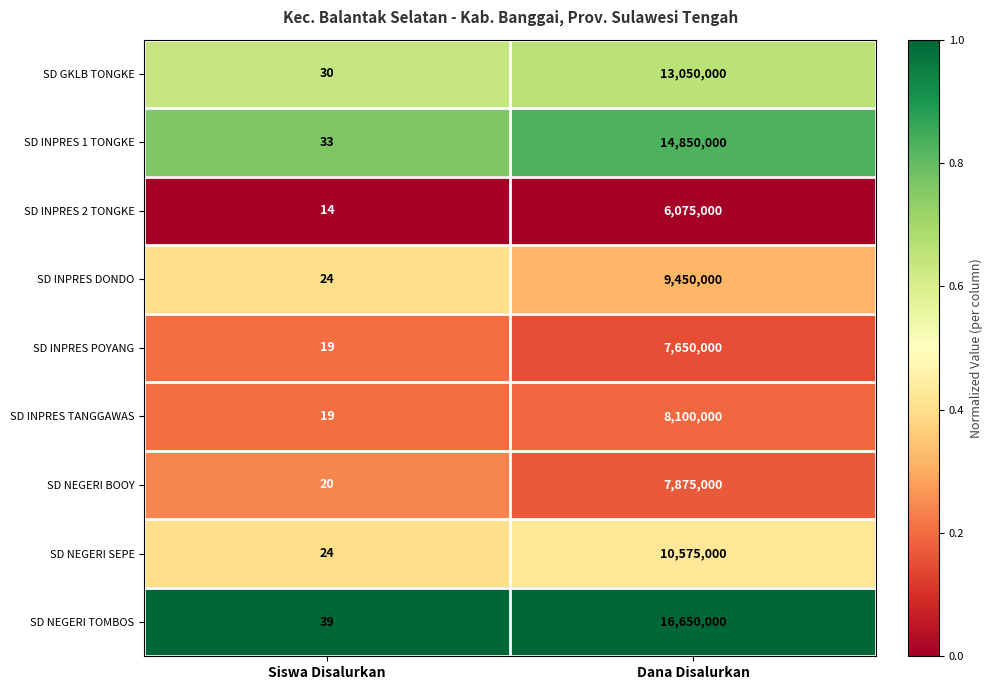

True or false: SD NEGERI BOOY has a value of 12 at Siswa Disalurkan.

False